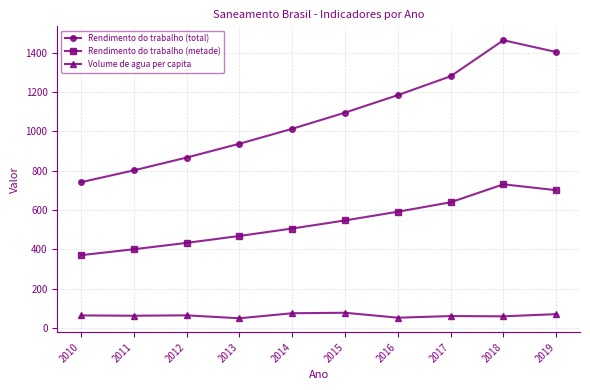

What is the average value of the Rendimento do trabalho (metade) series?

538.3